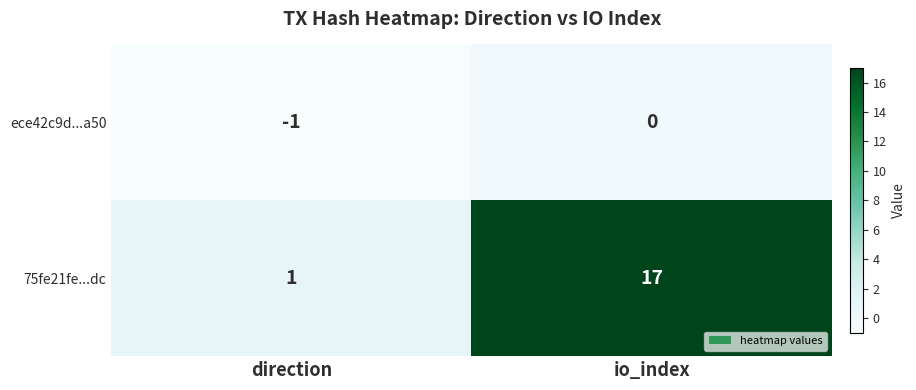

The 75fe21fe...dc series shows 17 at io_index. True or false?

True